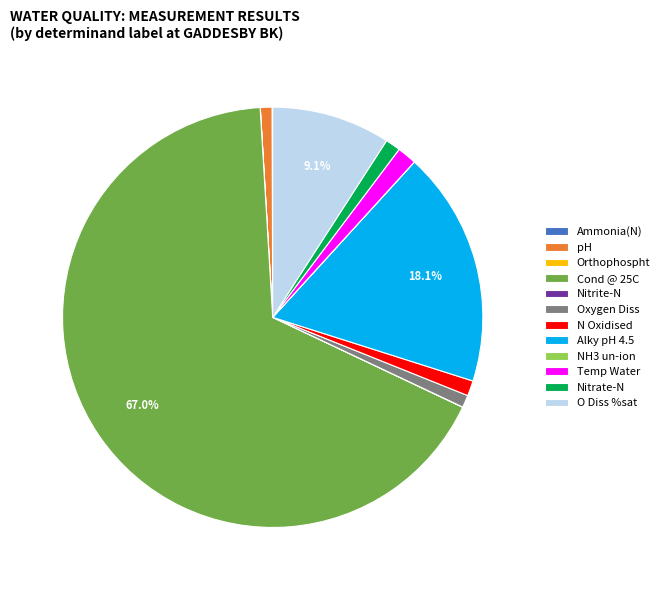

To the nearest percent, what portion does Alky pH 4.5 represent?

18%